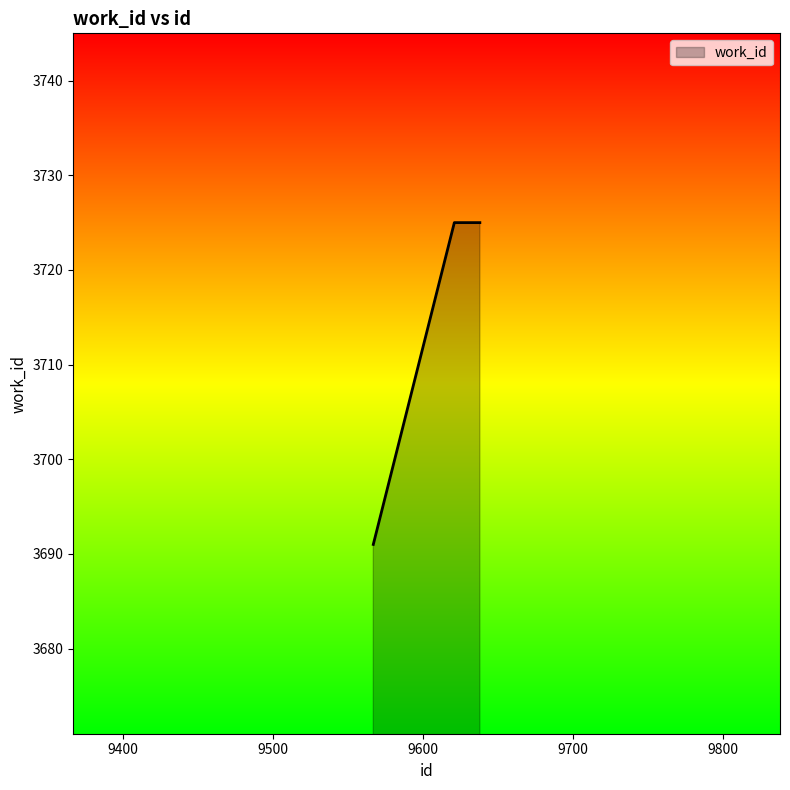

Reading left to right, transcribe all the data shown in this chart.

3691	3725	3725